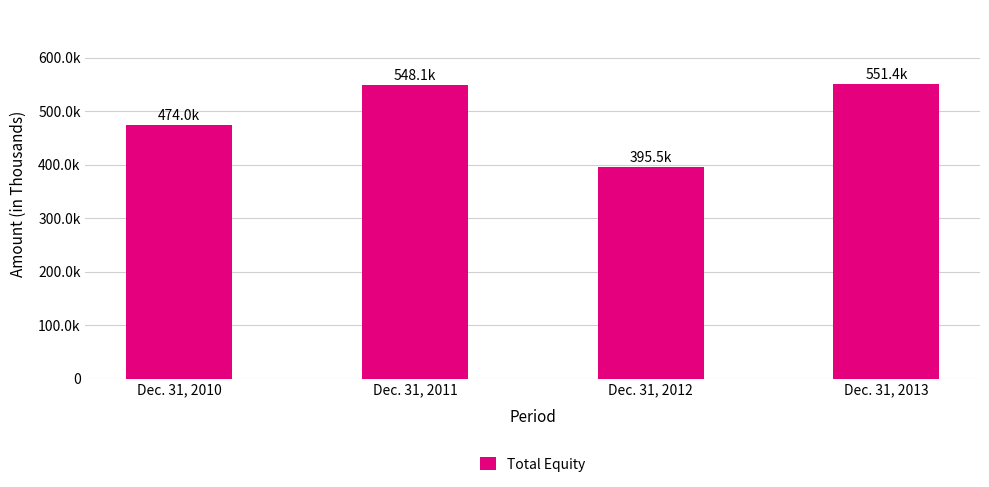

What is the greatest value displayed?

551446